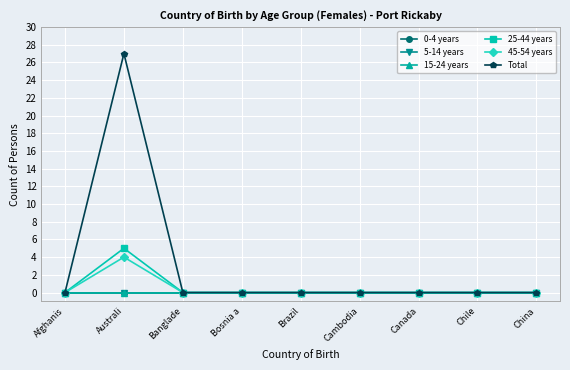

Is it true that 15-24 years equals 0 at Bosnia a?

True